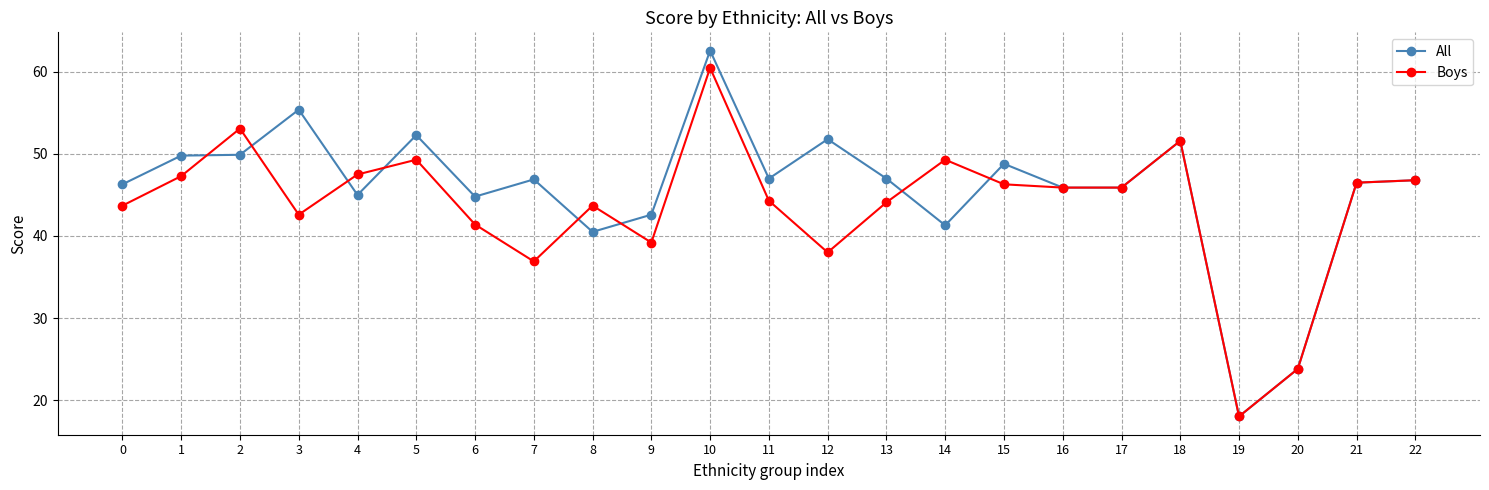

Is it true that All equals 62.6 at 0?

False